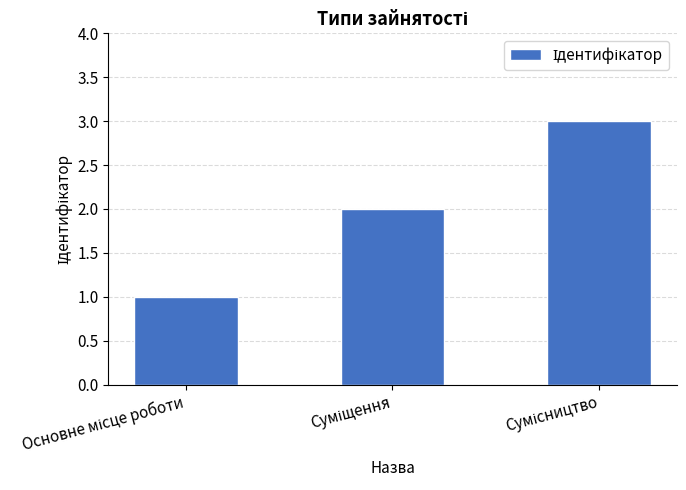

Count the values in the range 1 to 3.

3